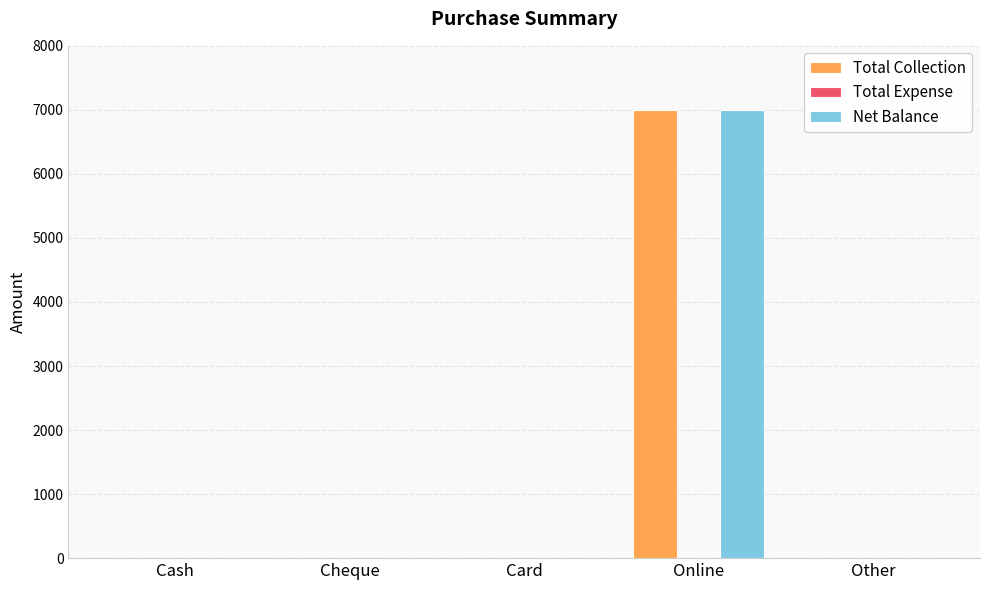

Reading left to right, transcribe all the data shown in this chart.

Total Collection: Cash=0	Cheque=0	Card=0	Online=7000	Other=0
Net Balance: Cash=0	Cheque=0	Card=0	Online=7000	Other=0